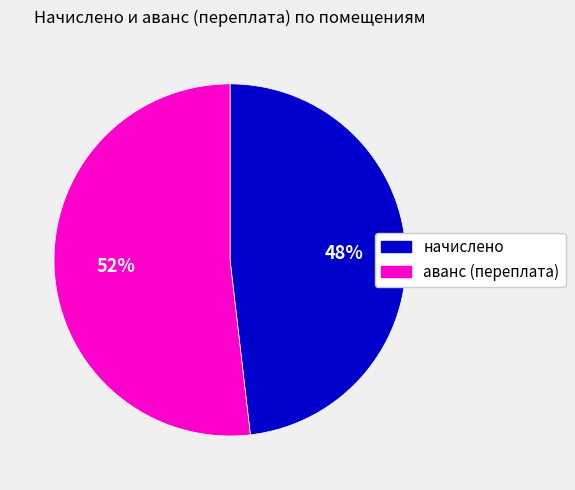

Which has a higher value, начислено or аванс (переплата)?

аванс (переплата)